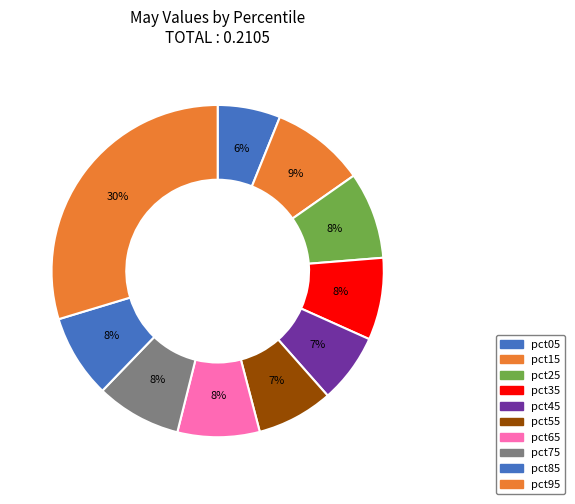

Count the number of slices in the pie.

10